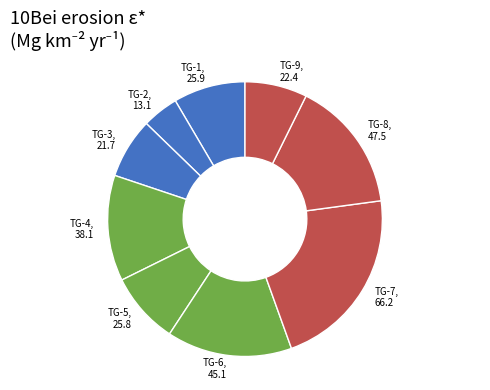

Is it true that TG-9 is 1% of the pie?

False